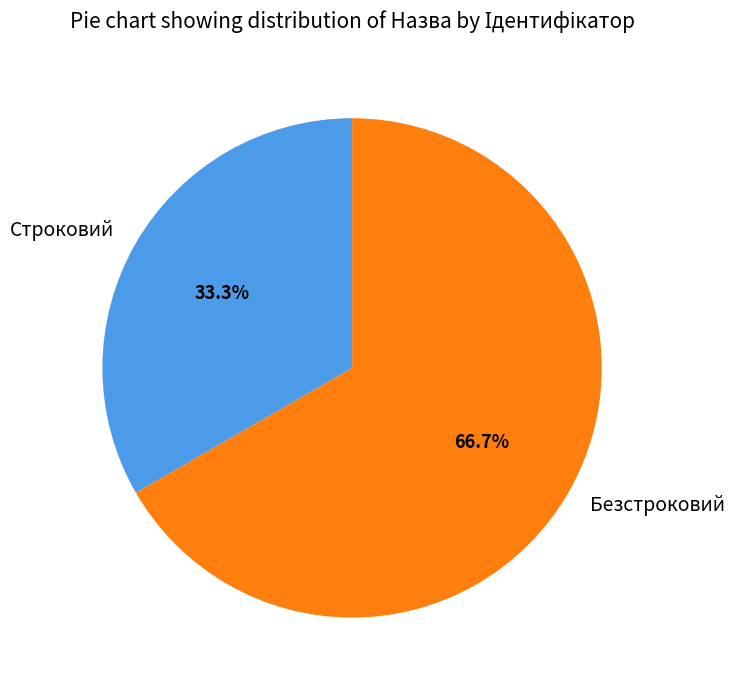

Is there any slice that represents more than half of the pie?

Yes